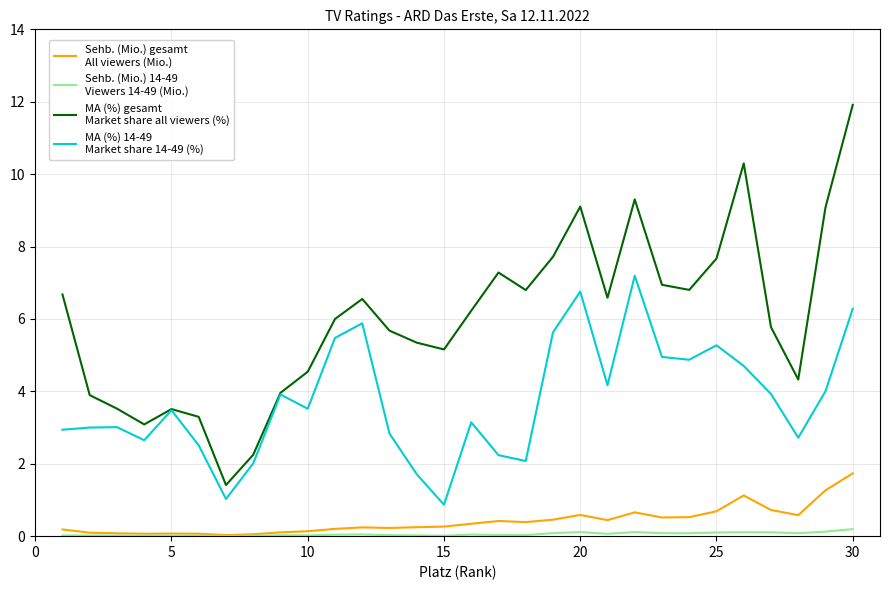

What is the maximum value shown in the chart?

11.9